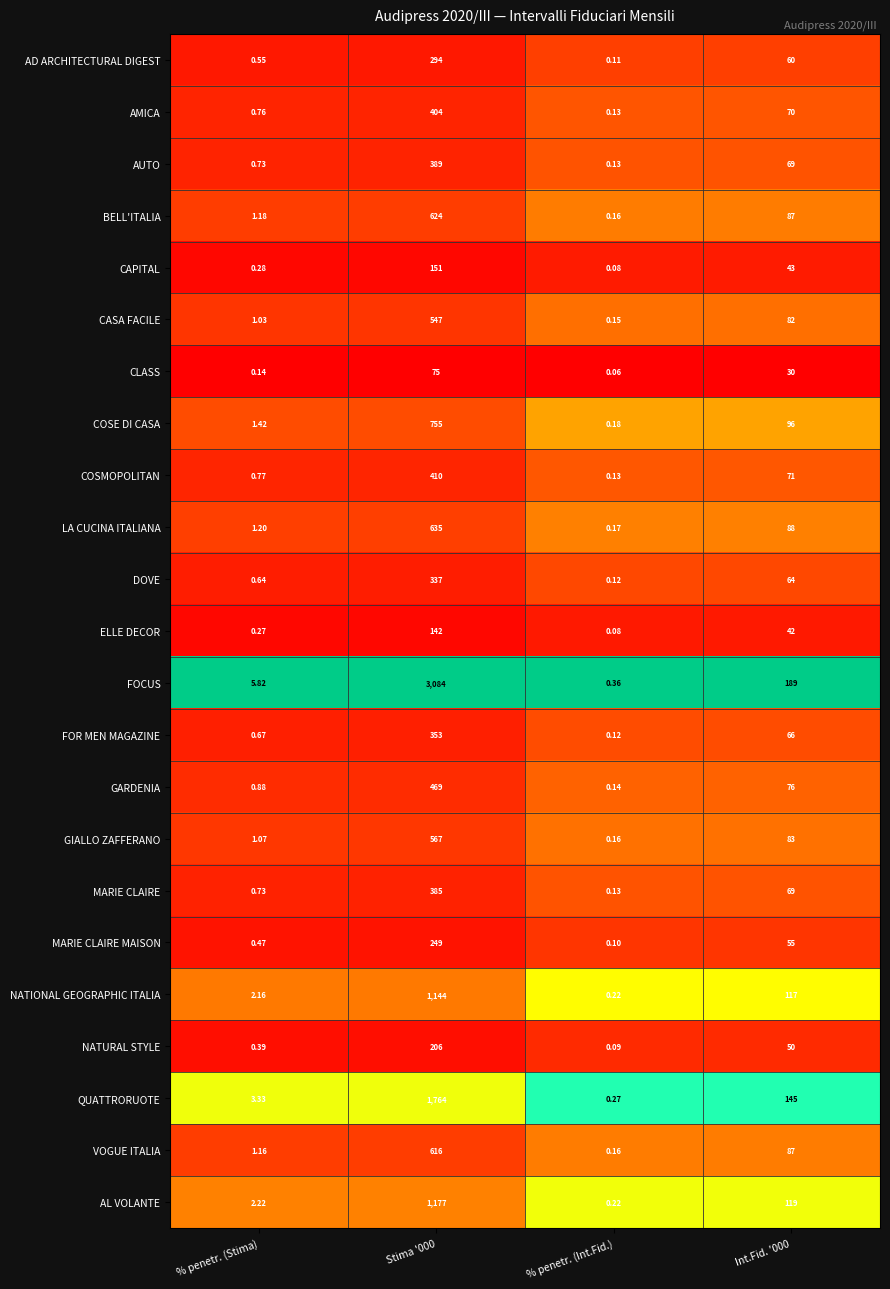

Which series has the largest total across all categories?

FOCUS